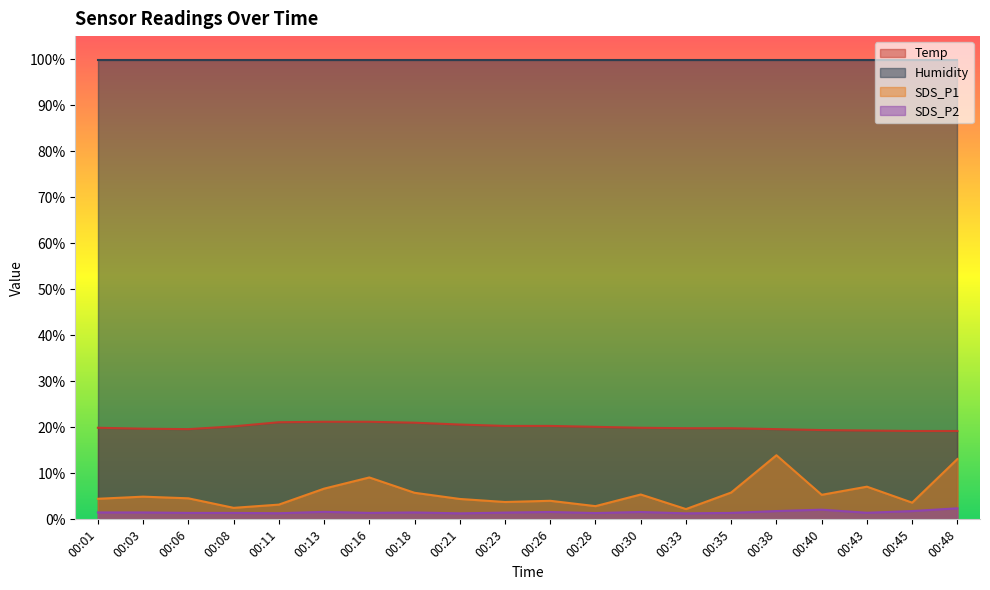

Is the value of Temp at 00:11 greater than the value of SDS_P2 at 00:23?

Yes